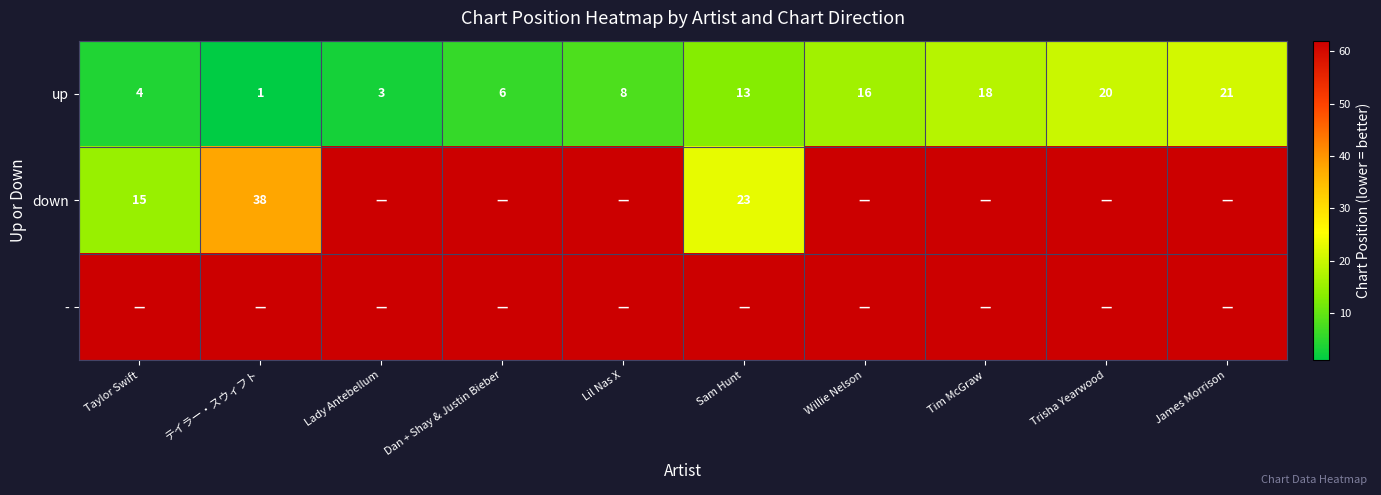

The down series shows 6 at Taylor Swift. True or false?

False